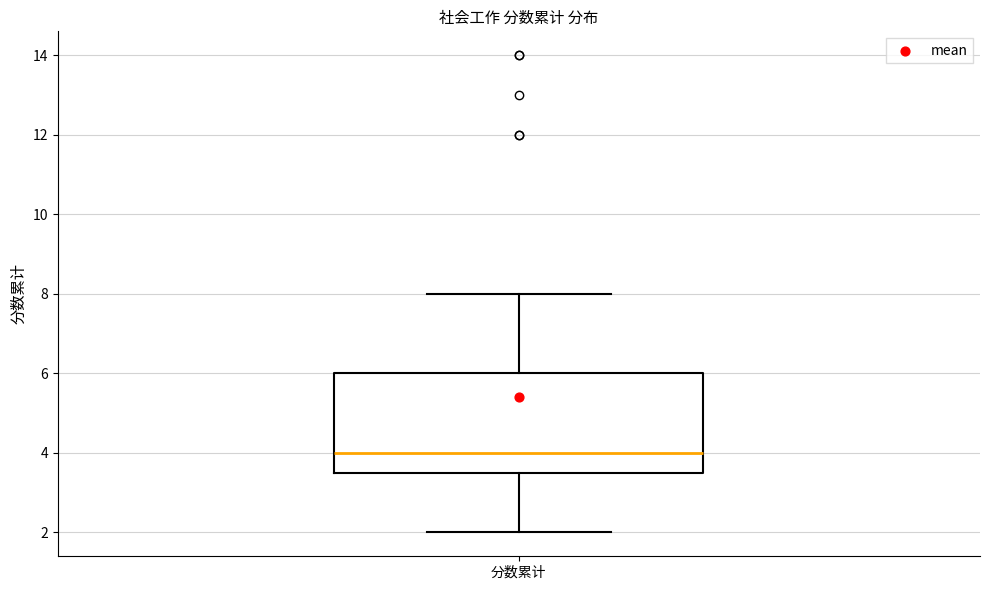

Read this box plot against the y-axis: the position of the median line, the range covered by the box, and the ends of both whiskers. The values are not printed on the chart, so give them approximately, as read against the axis.

median 4.0, box 3.6 to 6.0, whiskers 2.0 to 8.0